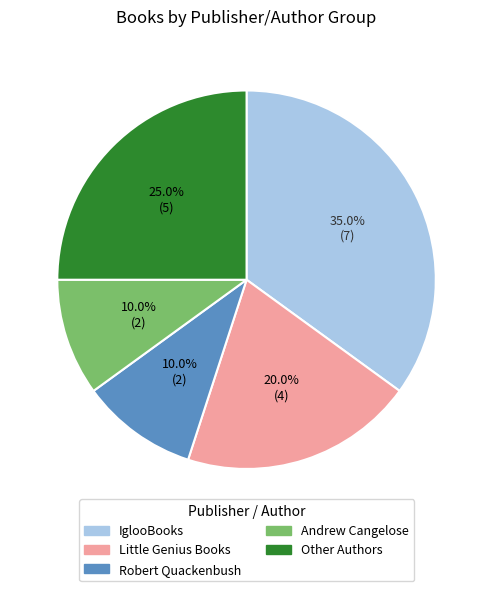

What is the ratio of the value at Robert Quackenbush to the value at IglooBooks?

0.3